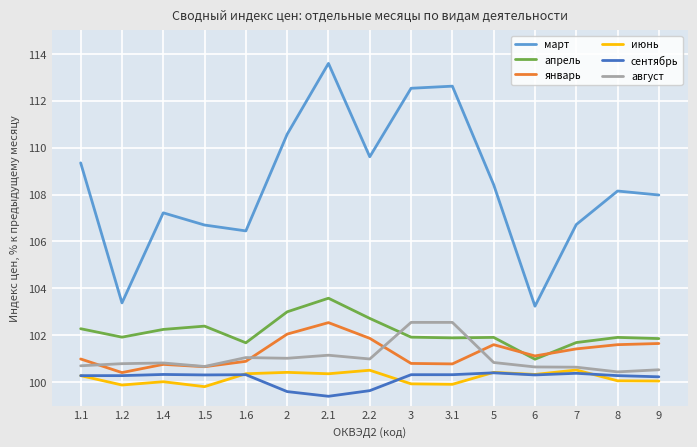

What is the minimum value for июнь?

99.8